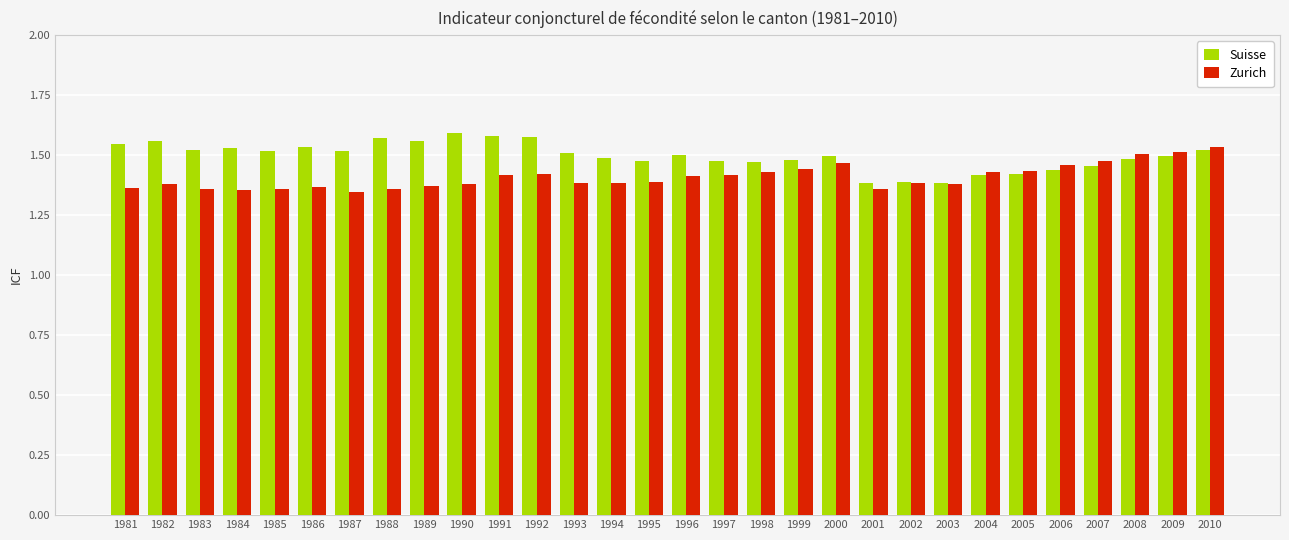

The Suisse series shows 1.4 at 2003. True or false?

True